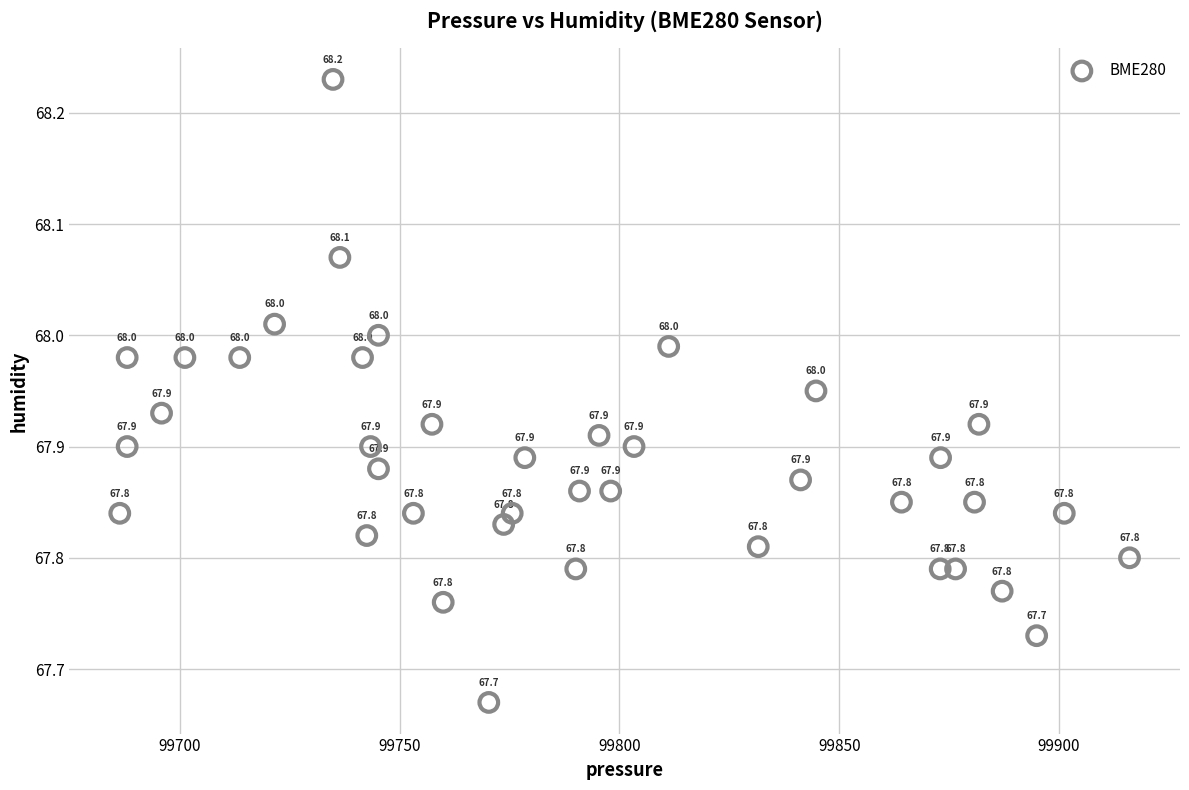

What is the range of Y values (max minus min)?

0.6